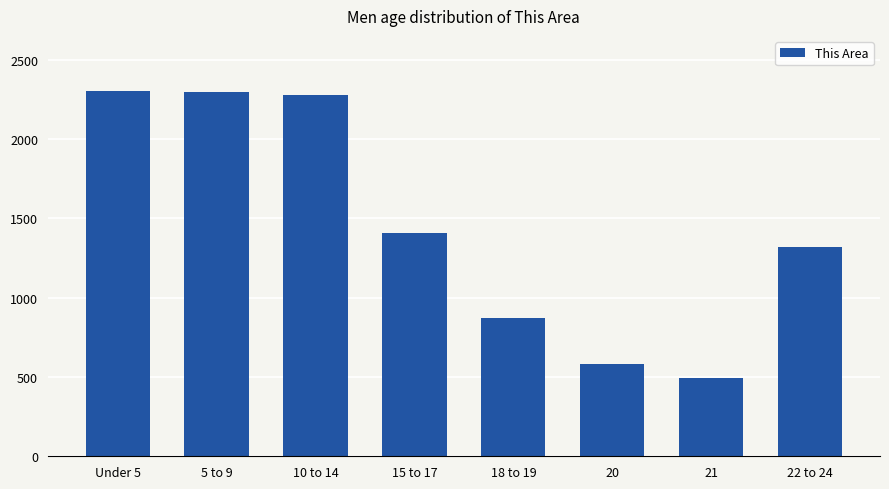

Approximately how many times larger is the value at 22 to 24 compared to 10 to 14?

0.6